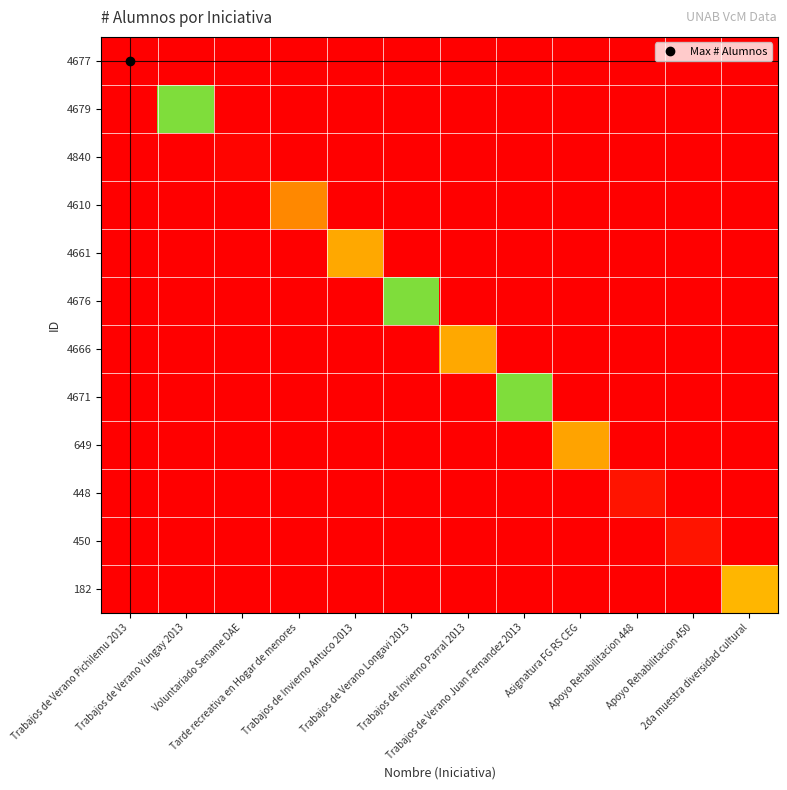

What is the spread (max minus min) of values at Trabajos de Verano Juan Fernandez 2013?

40